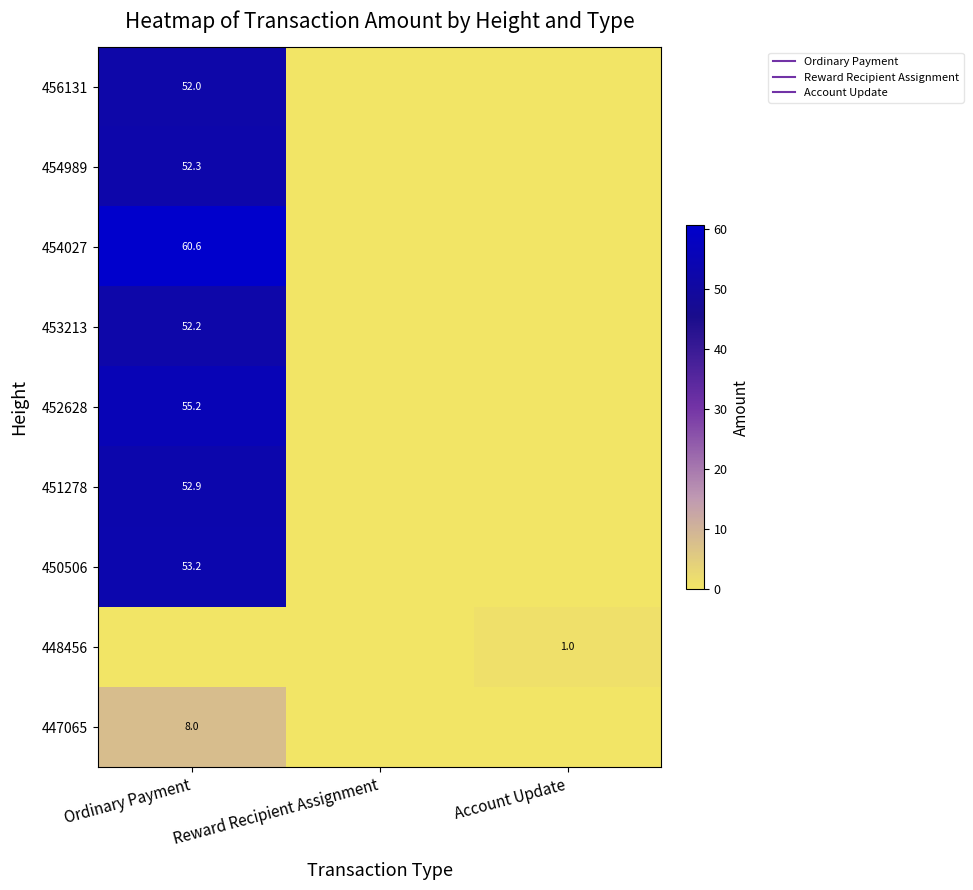

Which label corresponds to the largest value in the chart?

Ordinary Payment